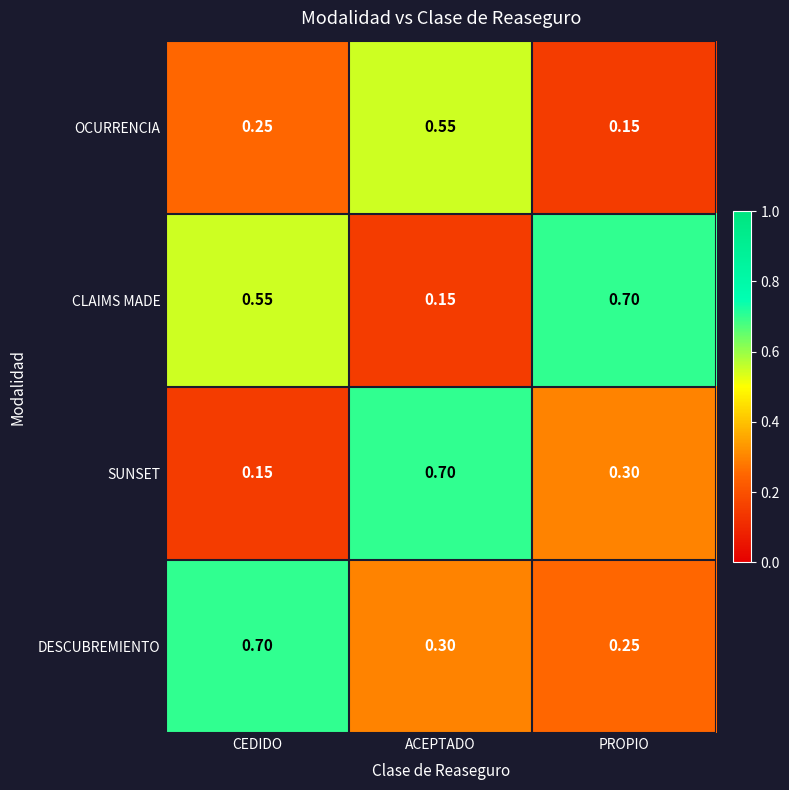

Which series changed the most between CEDIDO and PROPIO?

DESCUBREMIENTO